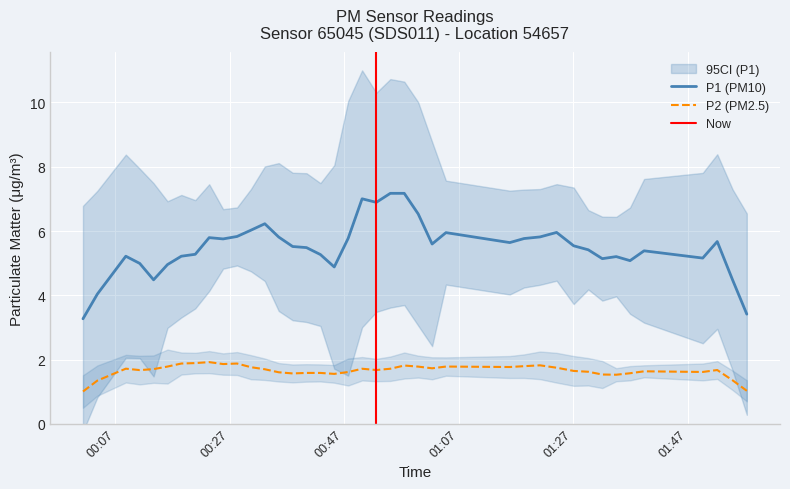

True or false: P1 and P2 cross at least once.

False